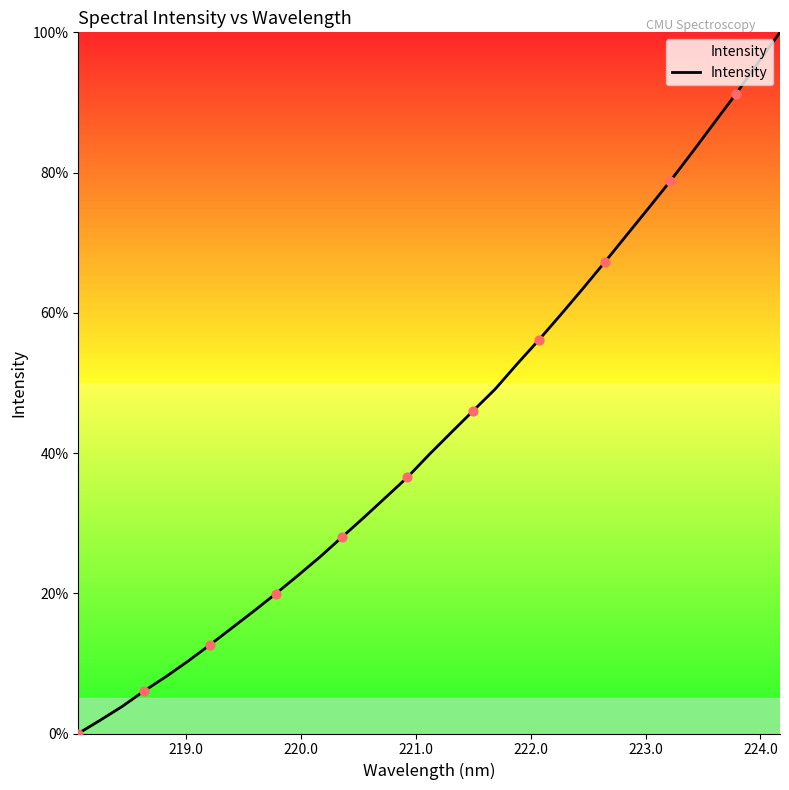

What is the maximum value shown in the chart?

100.0